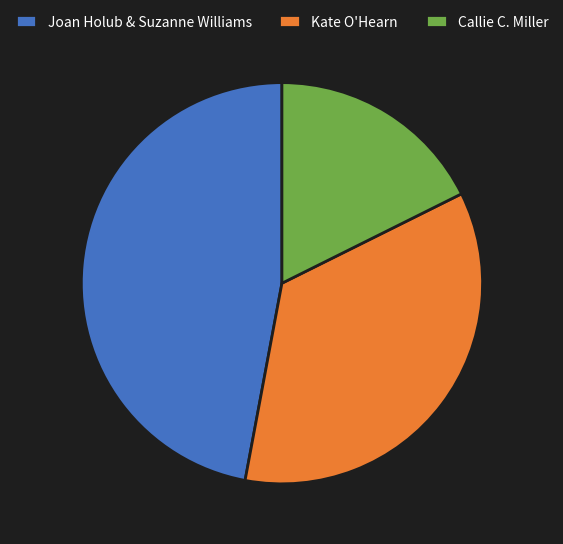

Rank the categories by value from highest to lowest.

Joan Holub & Suzanne Williams, Kate O'Hearn, Callie C. Miller